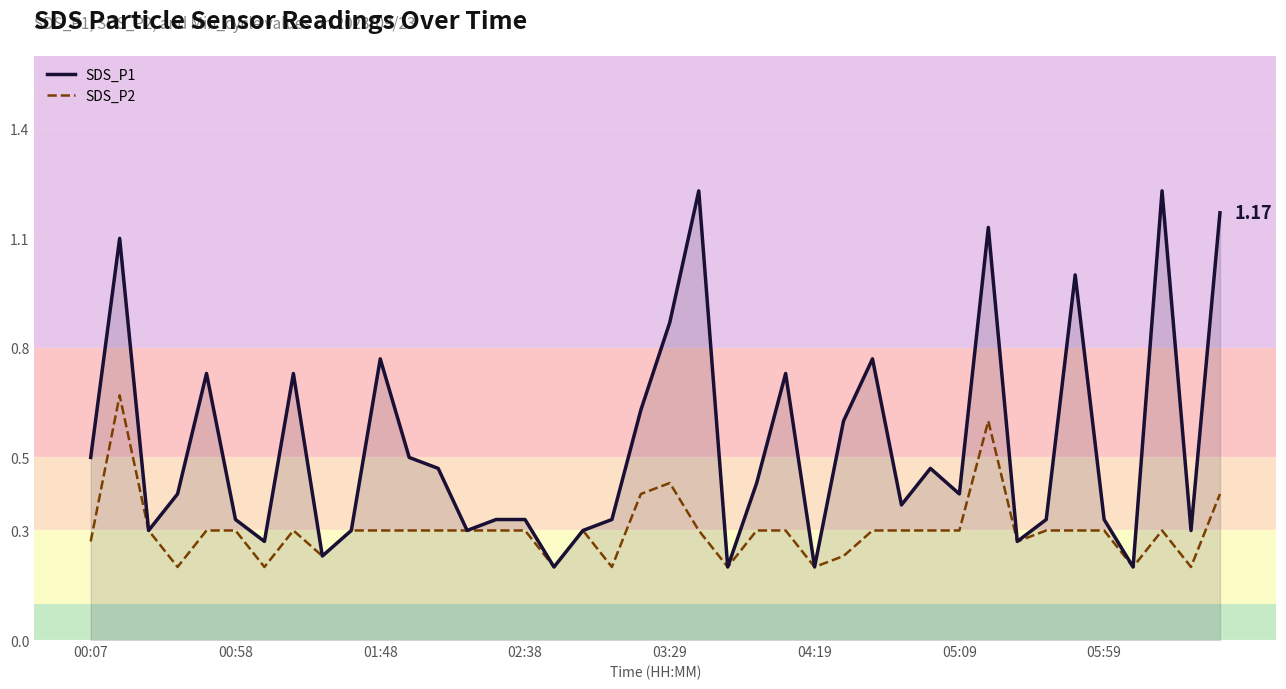

Rank the series by their maximum value, from highest to lowest.

SDS_P1, SDS_P2